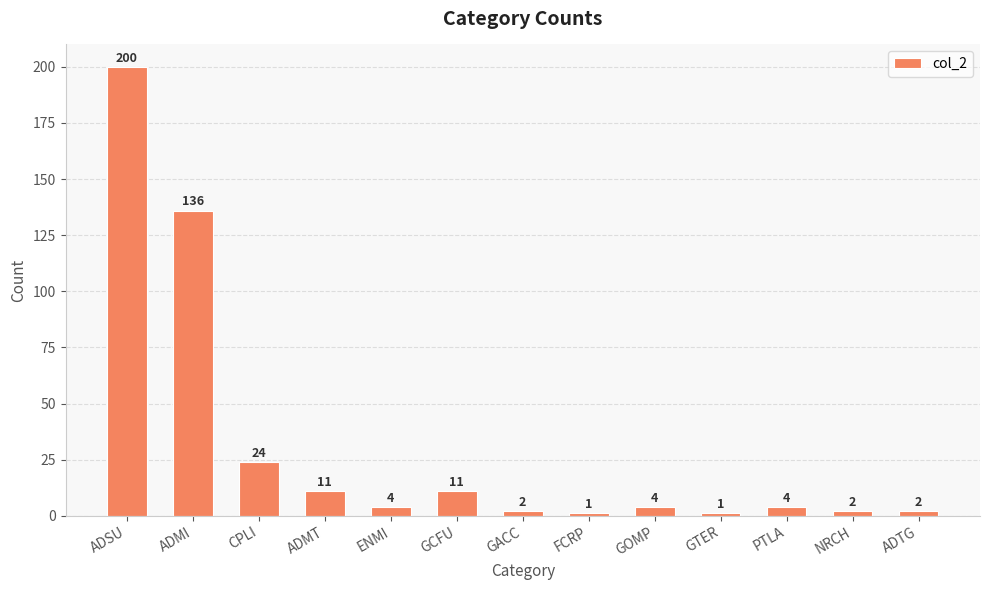

What is the value of the 2nd bar from the left?

136